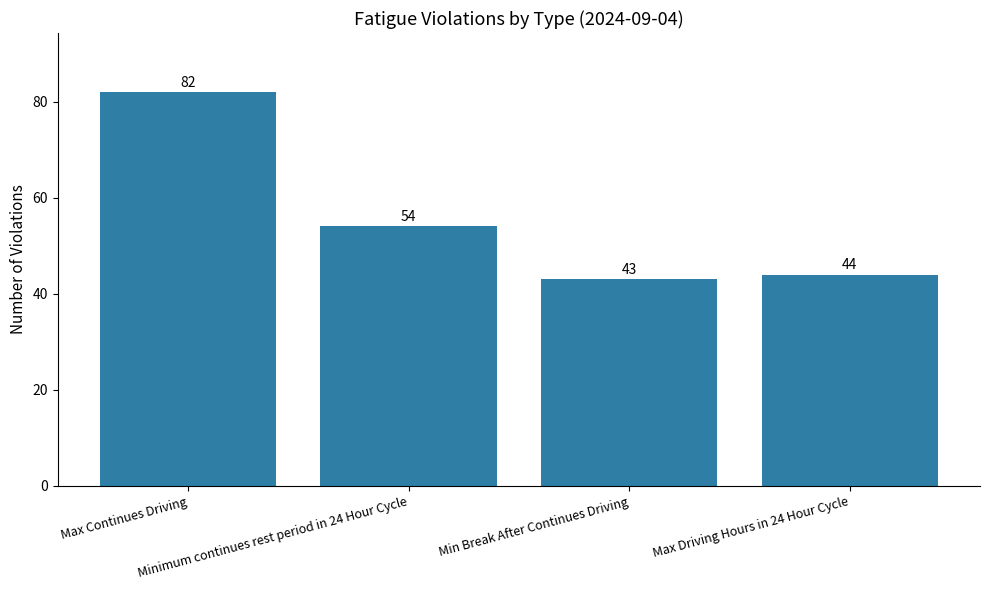

Where is the data nearest to the value 62?

Minimum continues rest period in 24 Hour Cycle